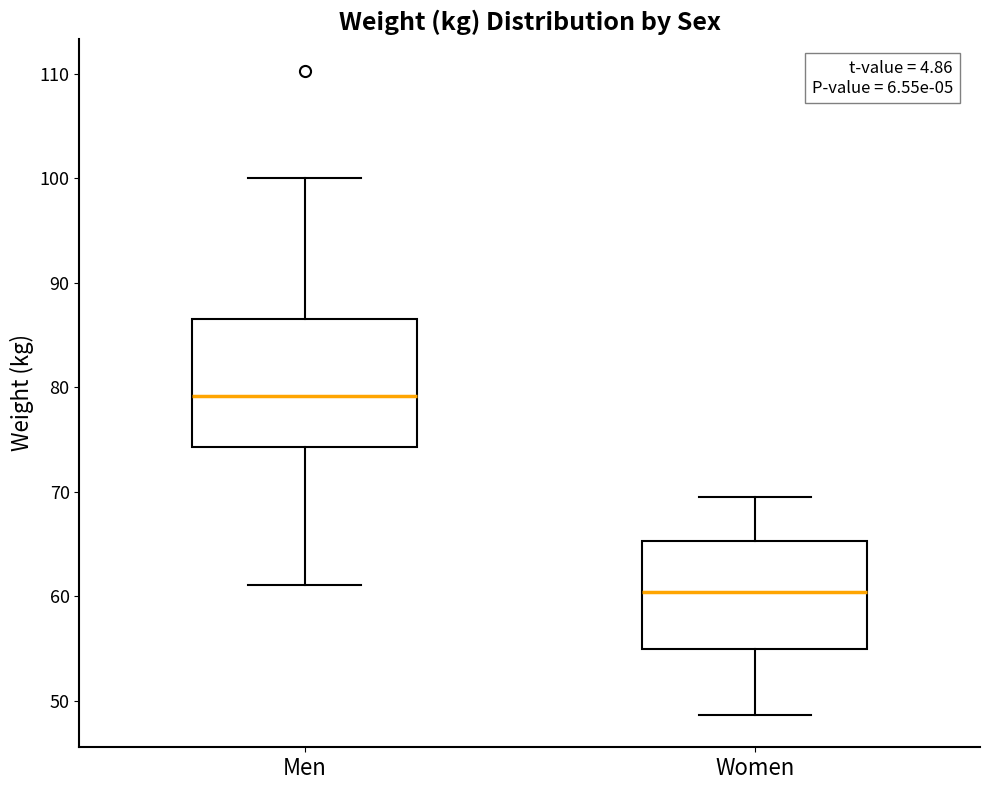

Which box is the tallest, from its lower edge to its upper edge?

Men